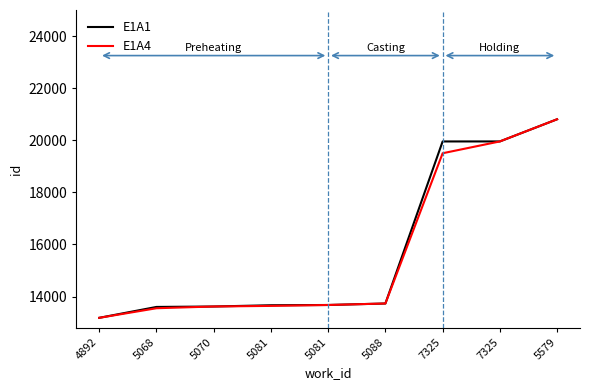

What is the label of the 7th point from the right?

5070